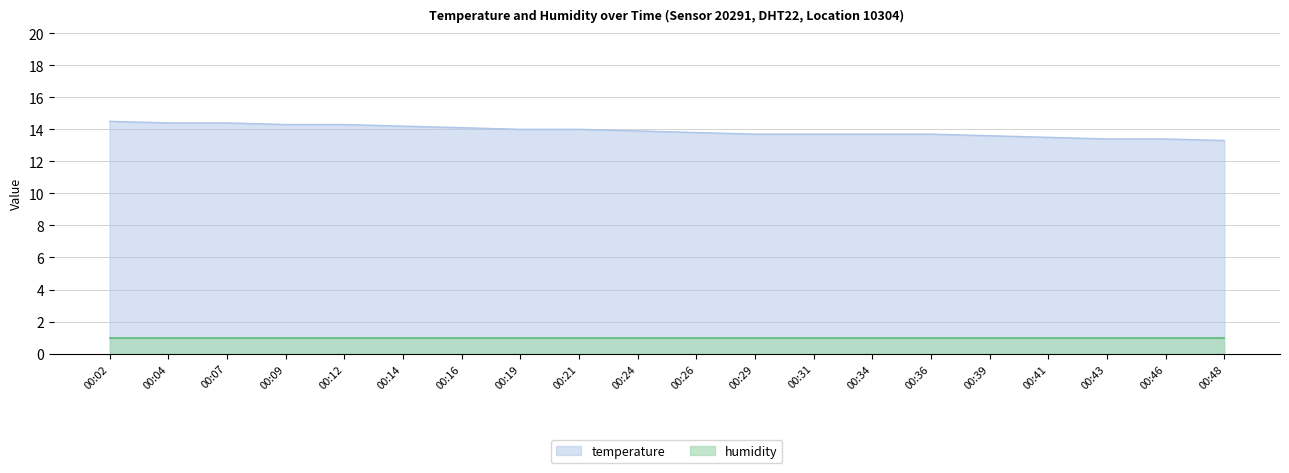

What is the difference between the values at 00:14 and 00:43?

0.8